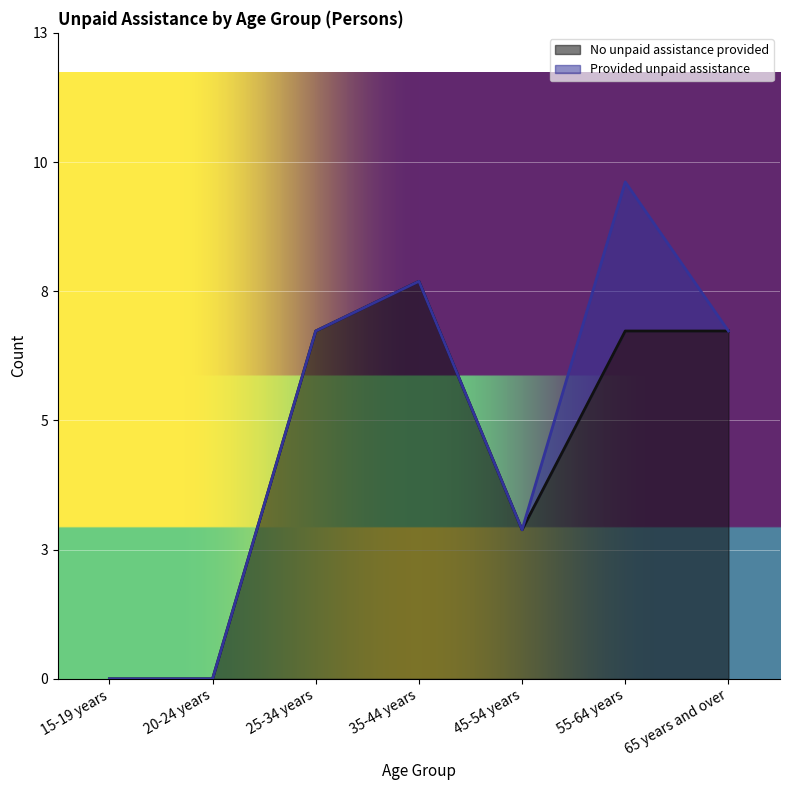

At which category does the data reach its first local peak?

35-44 years